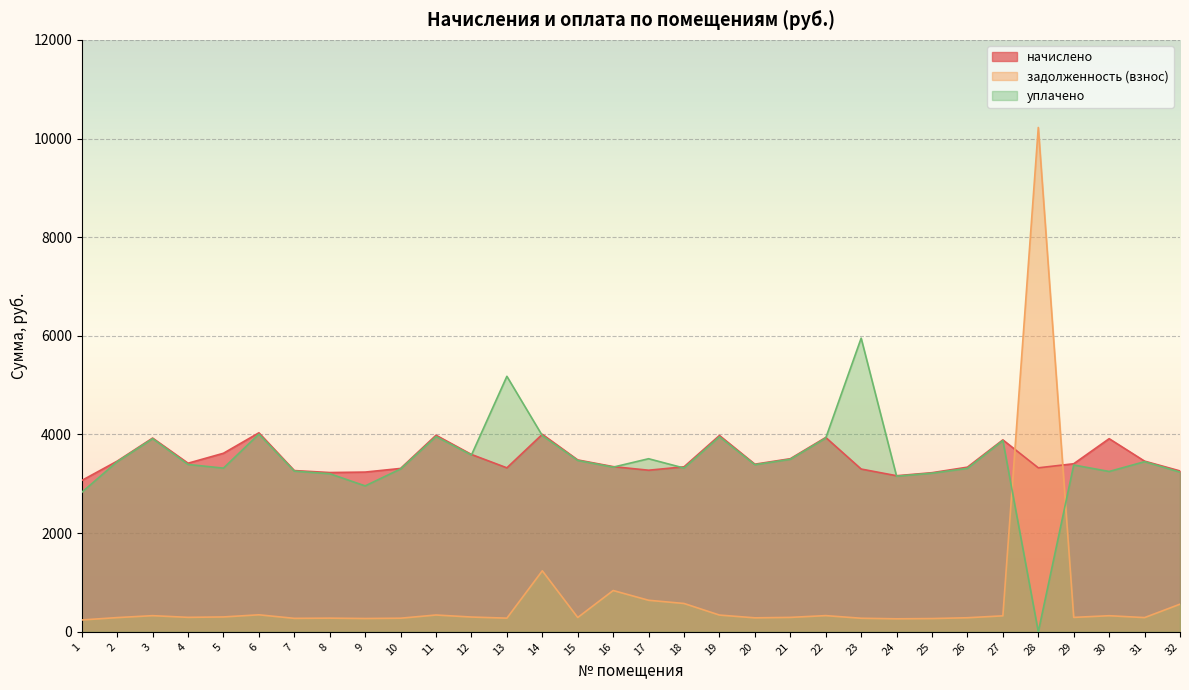

How many times do уплачено and задолженность (взнос) cross each other?

2